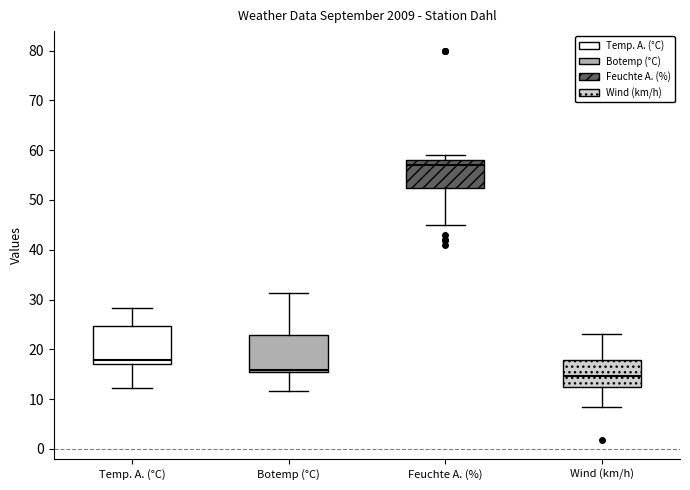

Which box has the lowest median line?

Wind (km/h)